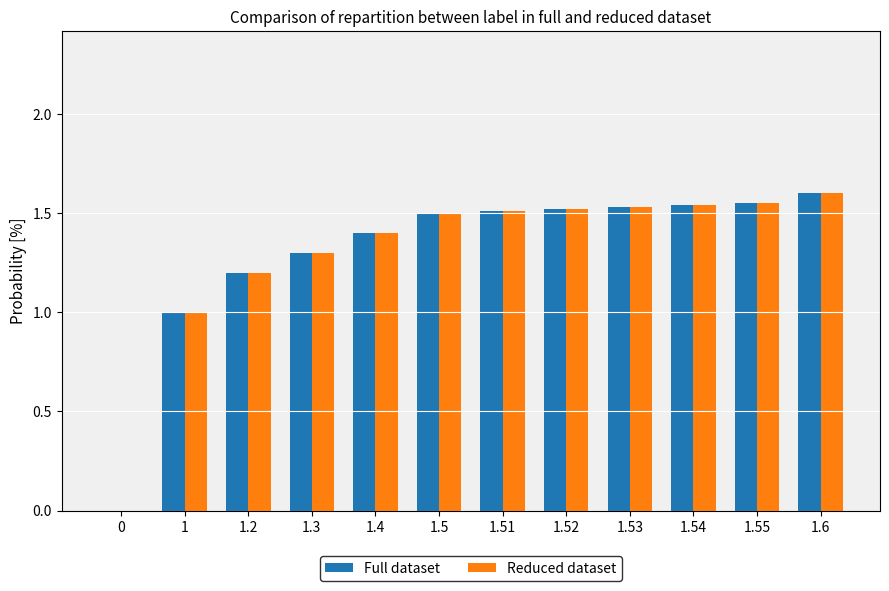

What is the sum of the Full dataset values at 1.4 and 1.54?

2.9